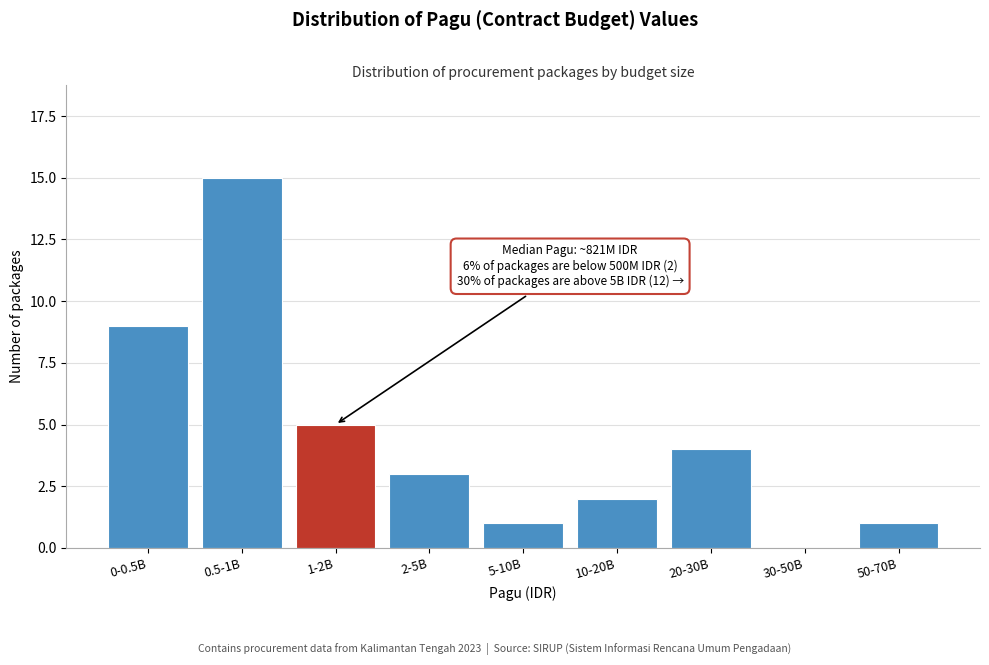

Reading left to right, what are all the values shown in this chart?

0-0.5B=9	0.5-1B=15	1-2B=5	2-5B=3	5-10B=1	10-20B=2	20-30B=4	30-50B=0	50-70B=1